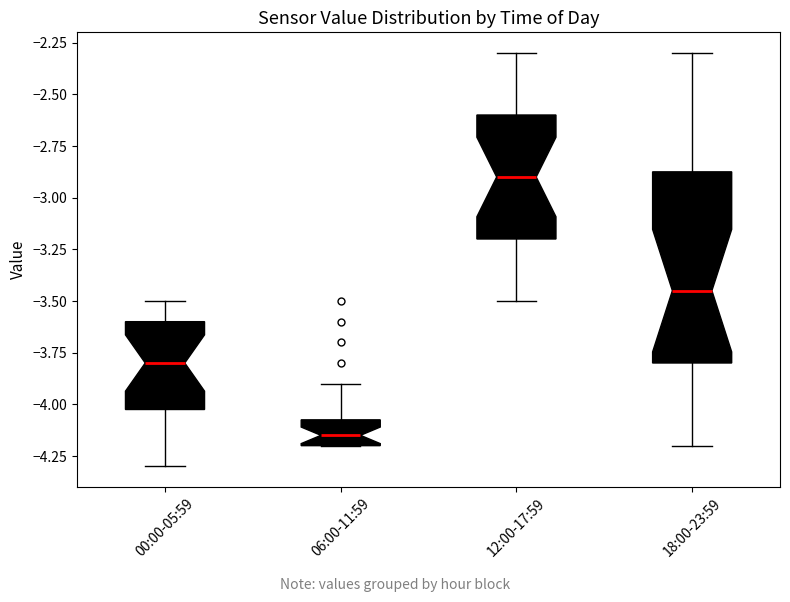

Comparing the boxes themselves (not the whiskers), which one is the tallest?

18:00-23:59